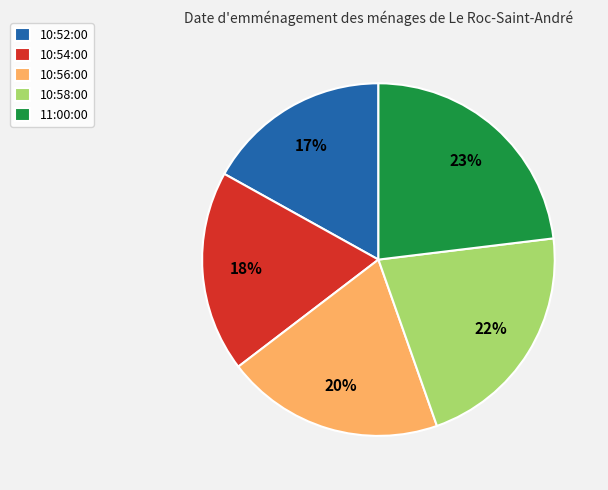

What is the largest slice in the pie chart?

11:00:00